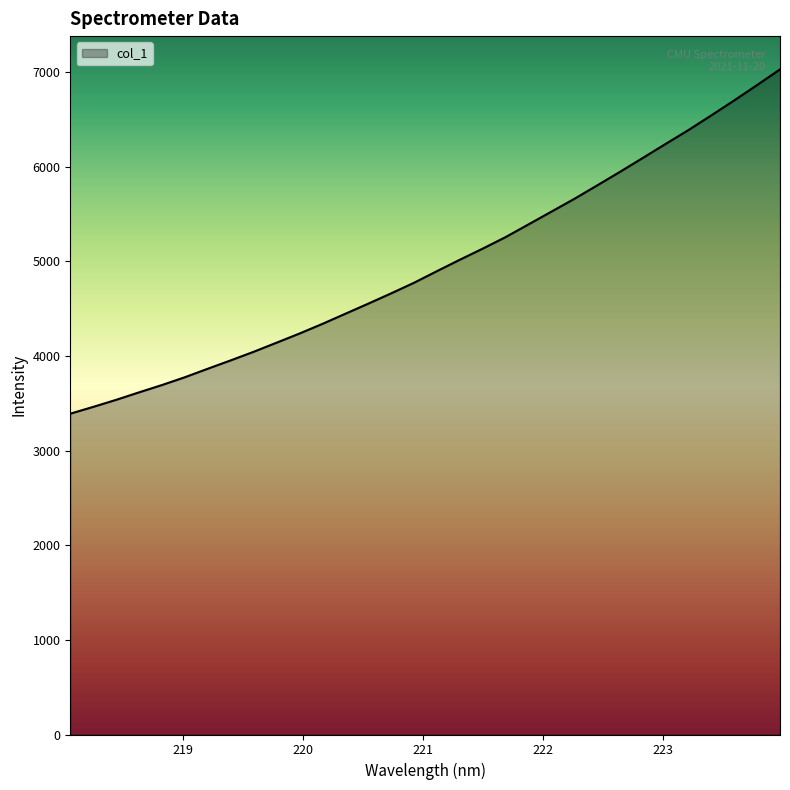

What is the maximum value shown in the chart?

7030.0